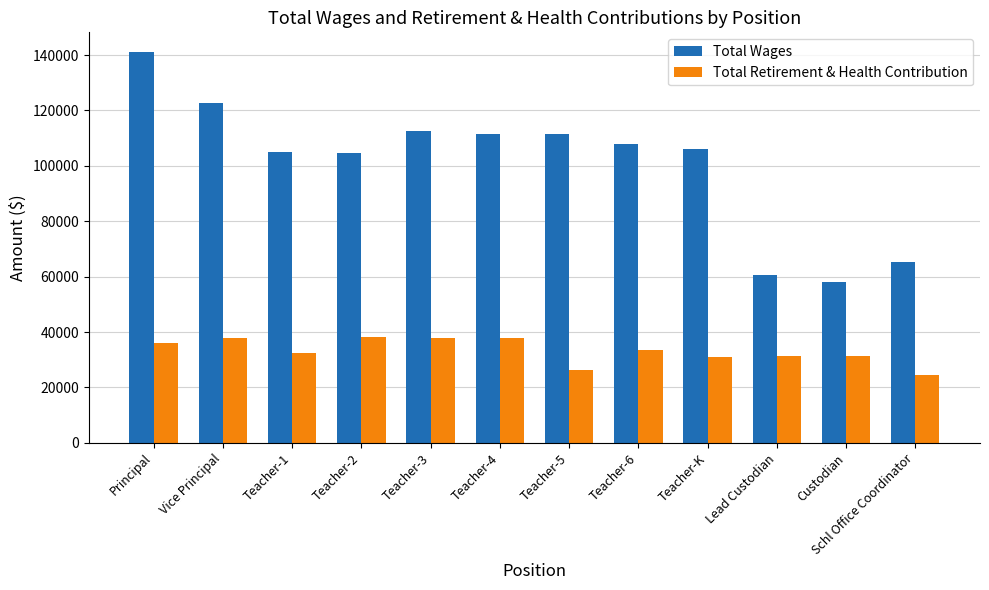

Rank the series by their average value, from lowest to highest.

Total Retirement & Health Contribution, Total Wages